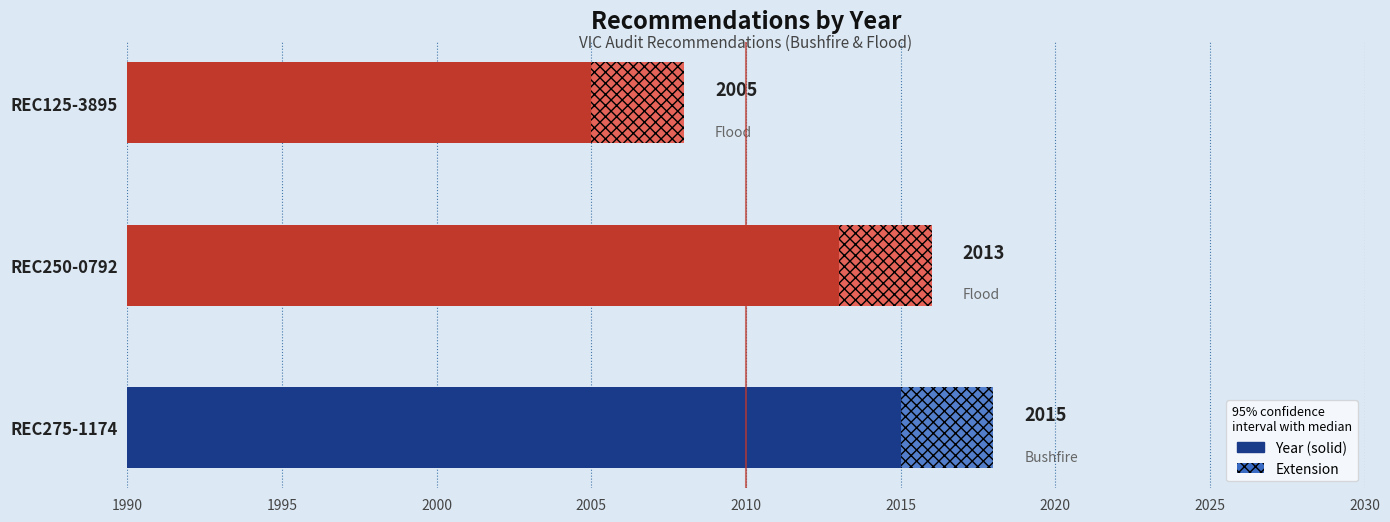

What is the minimum value shown in the chart?

2005